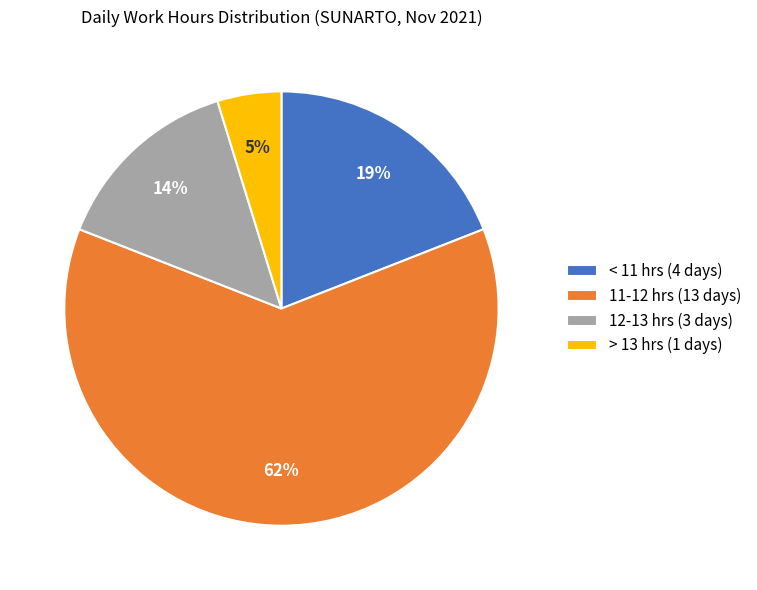

Do > 13 hrs (1 days) and 12-13 hrs (3 days) together represent more than half of the pie?

No